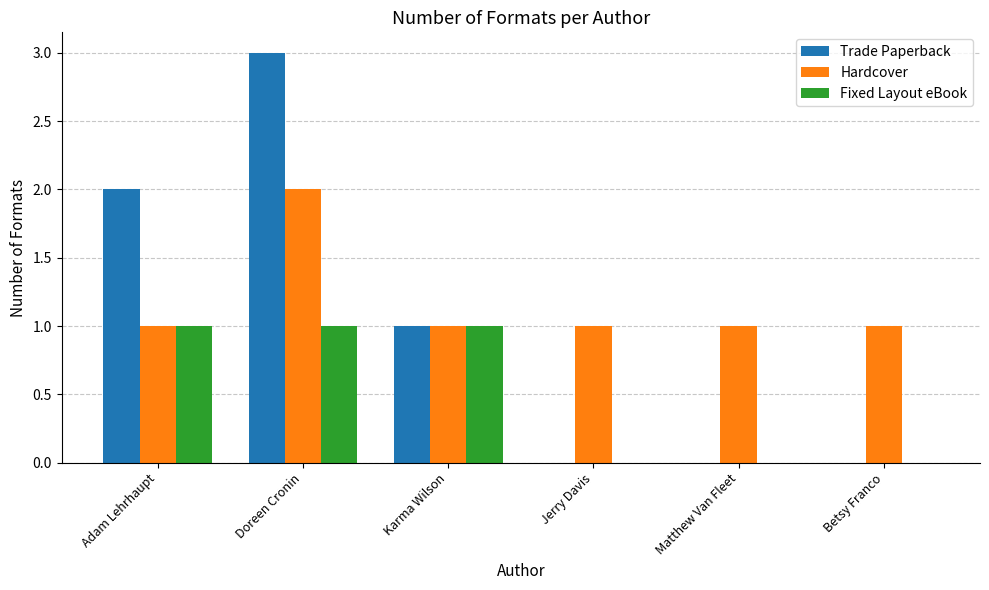

How many groups of bars are there?

6